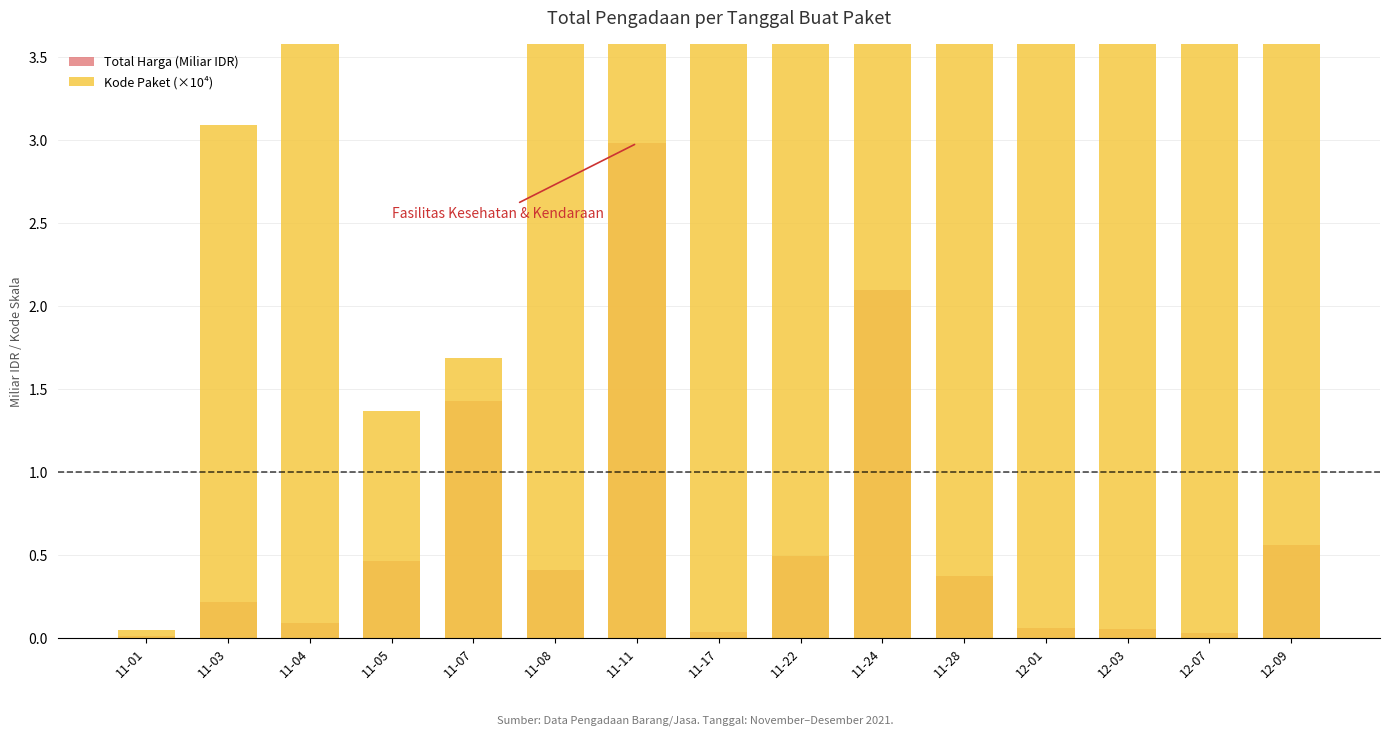

At how many categories does at least one series exceed 21?

1